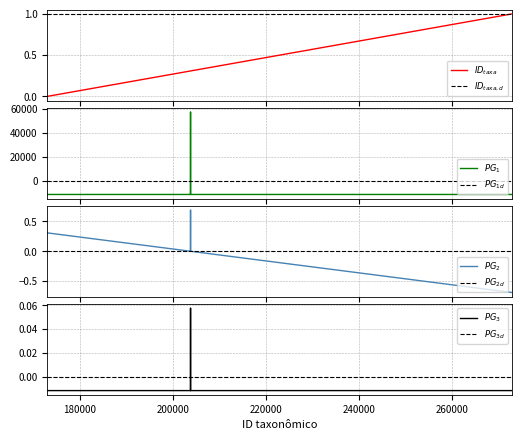

True or false: parentGuid and ID taxonômico intersect in this chart.

False